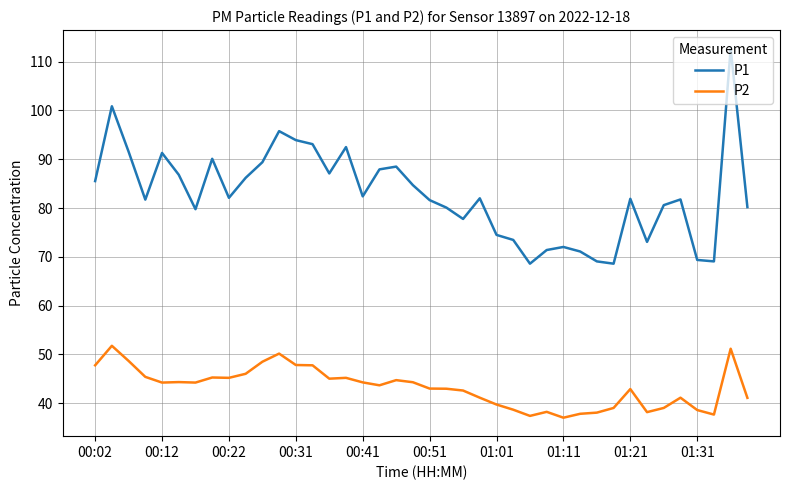

Which series has the largest total across all categories?

P1